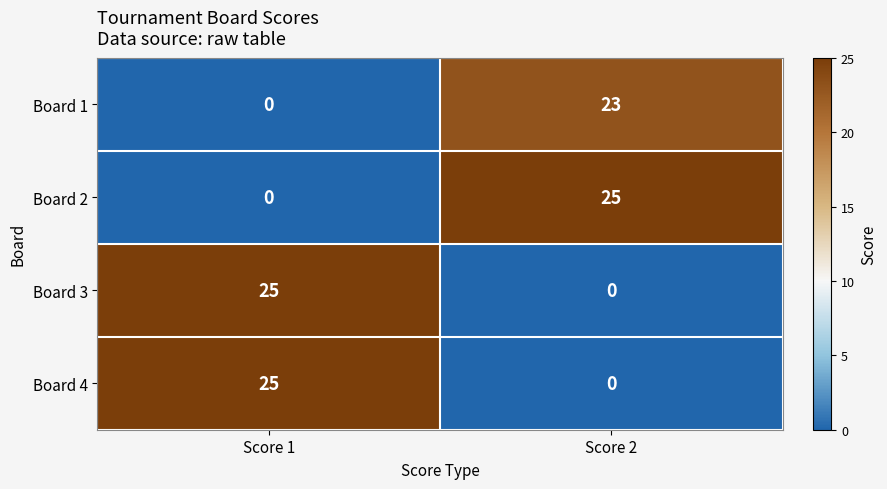

What is the total value across all series at Score 1?

50